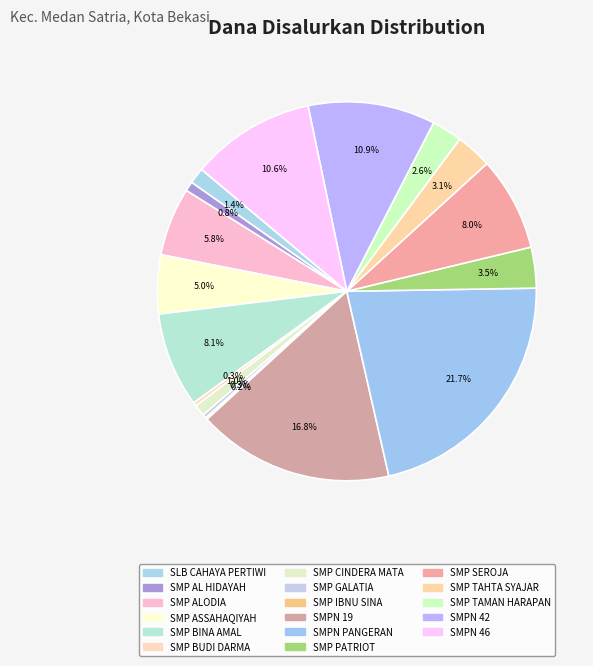

Is it true that SMP SEROJA is 1% of the pie?

False